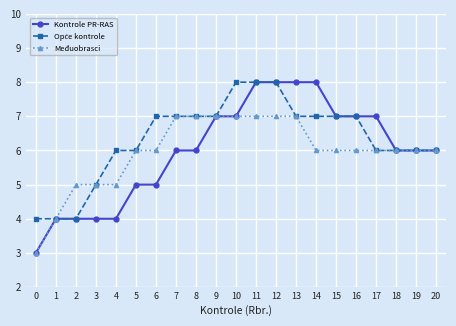

What is the maximum value shown in the chart?

8